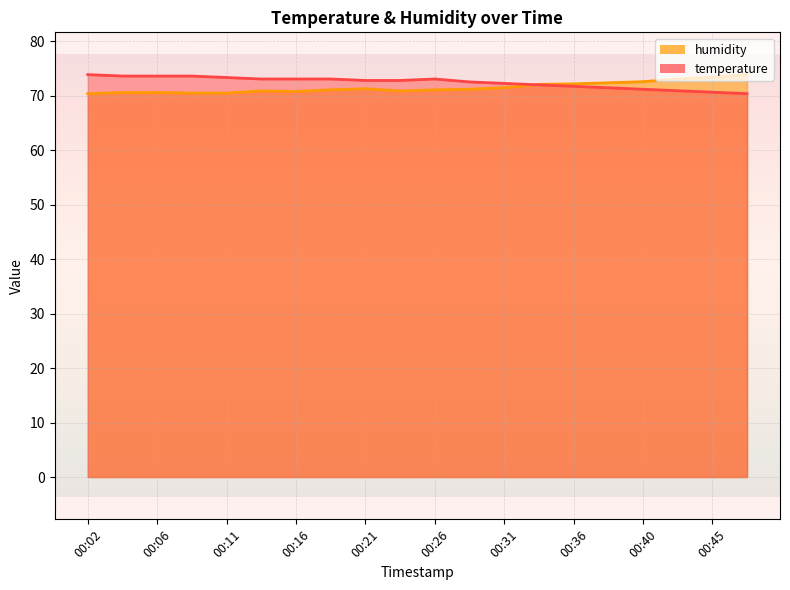

How many data points in temperature are above 72?

14